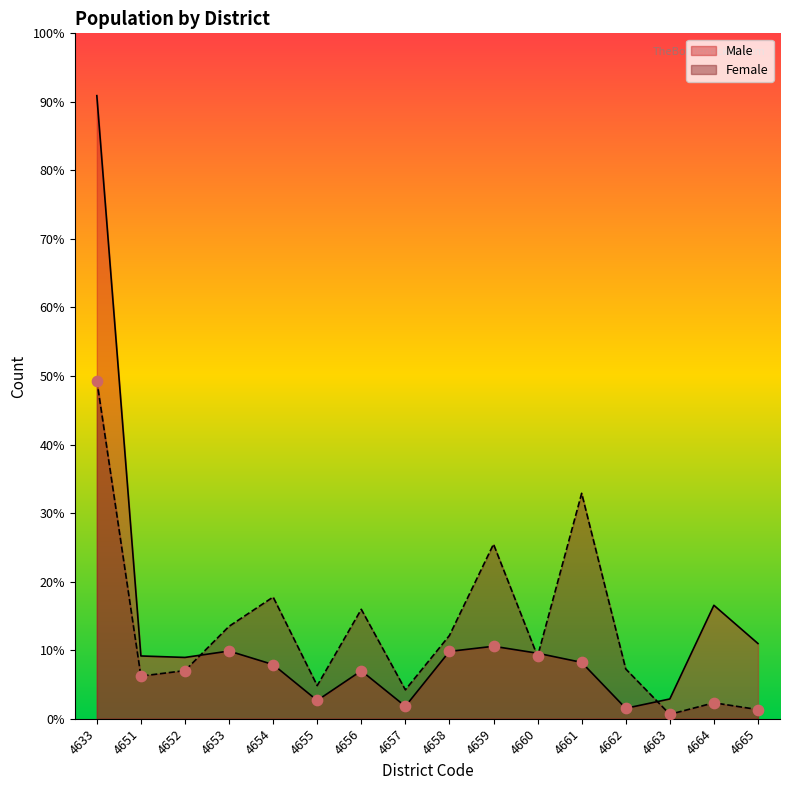

At which category is the sum across all series the highest?

4633